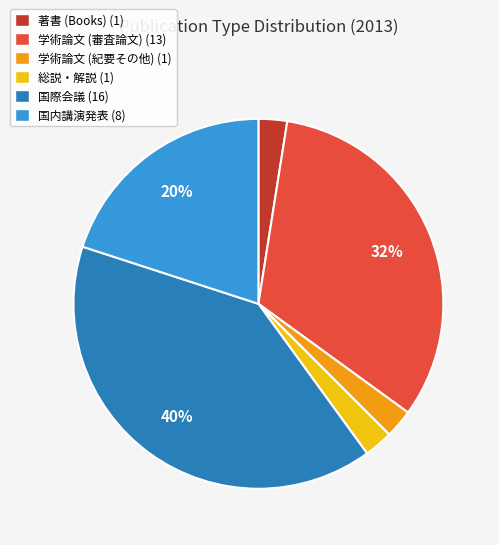

To the nearest percent, what is the average slice percentage?

17%